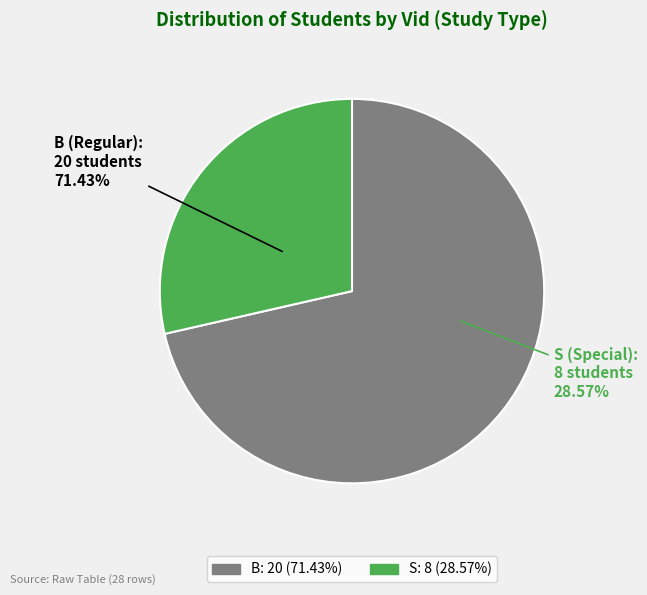

What is the smallest slice in the pie chart?

S